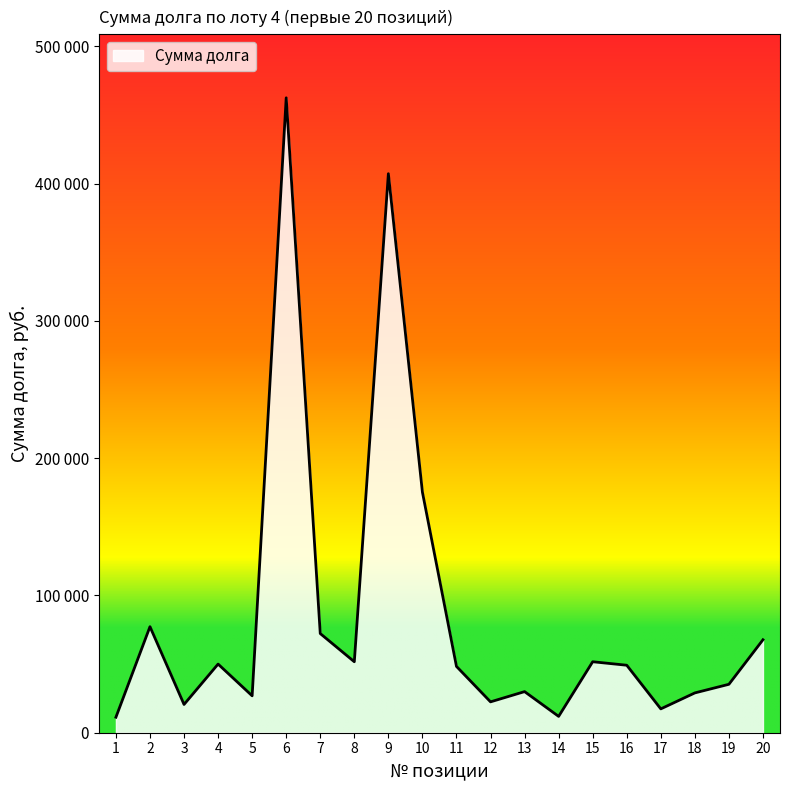

Does the chart have visible grid lines?

No